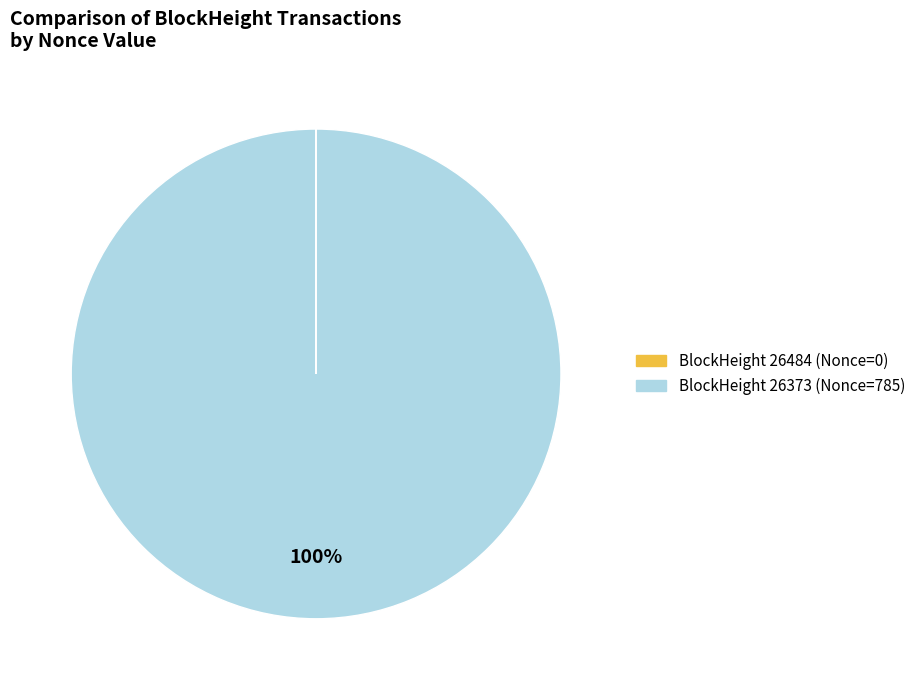

To the nearest percent, what is the difference between the largest and smallest slice percentages?

100%